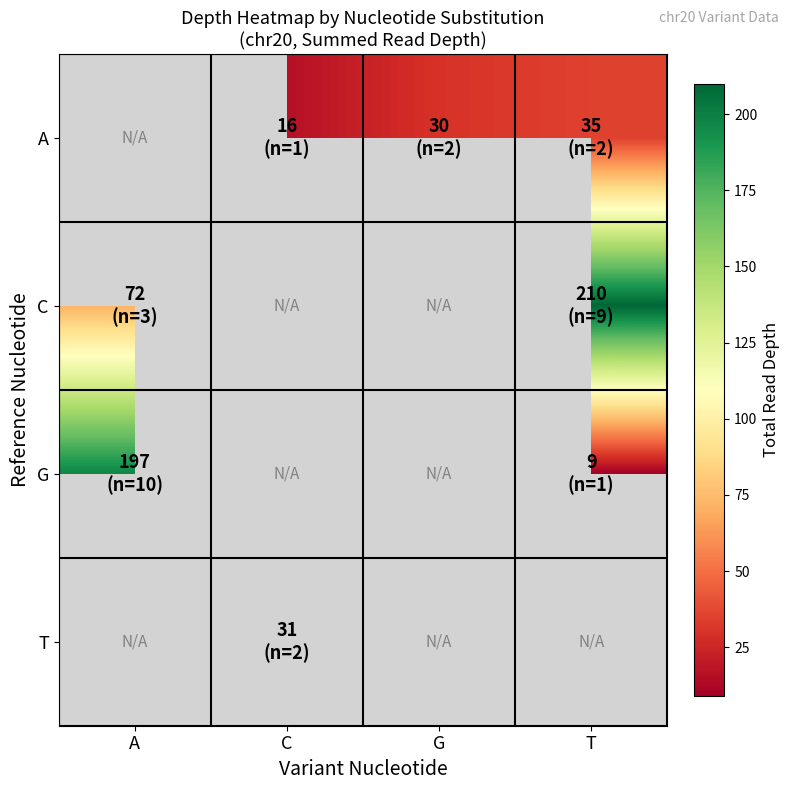

Which series has the largest range (max minus min)?

G